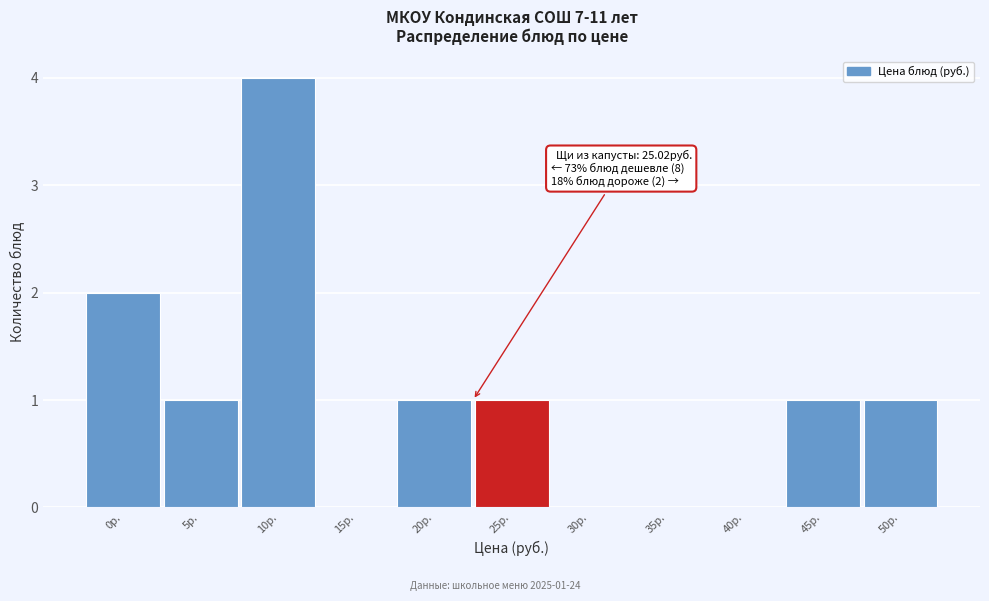

Reading left to right, what are all the values shown in this chart?

0р.=2	5р.=1	10р.=4	15р.=0	20р.=1	25р.=1	30р.=0	35р.=0	40р.=0	45р.=1	50р.=1